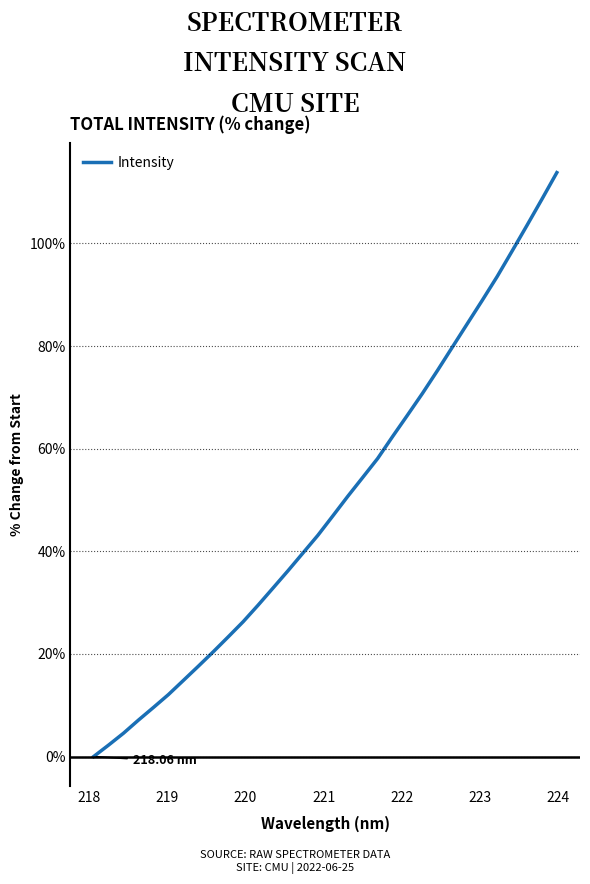

Does the chart display data point markers on the line(s)?

No